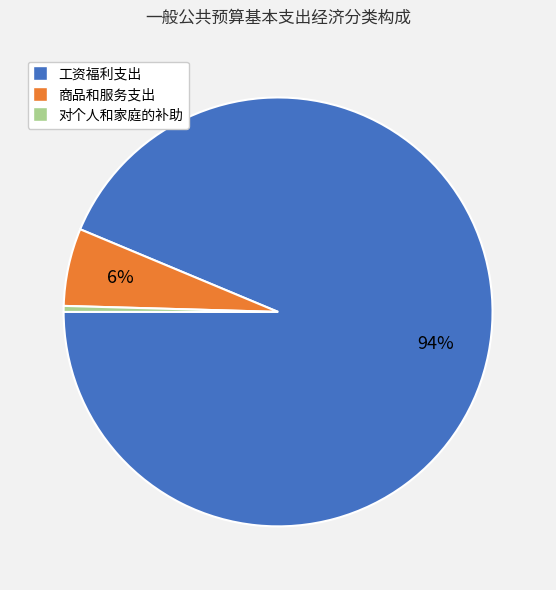

Is it true that 工资福利支出 is 94% of the pie?

True